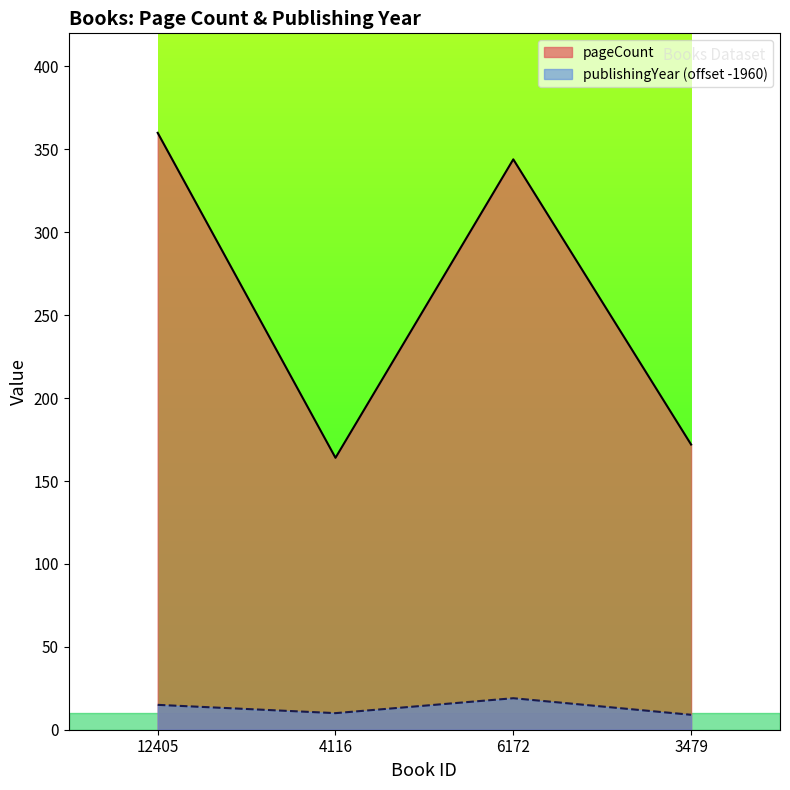

At 6172, list the series in order from smallest to largest.

publishingYear (offset -1960), pageCount